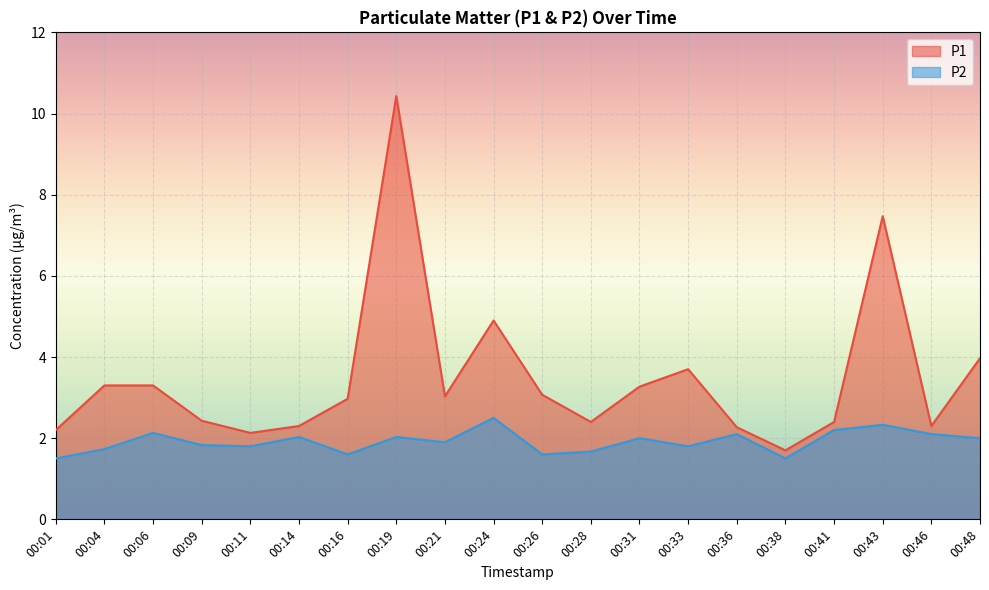

What is the value of the P1 point at the 3rd from the left?

3.3